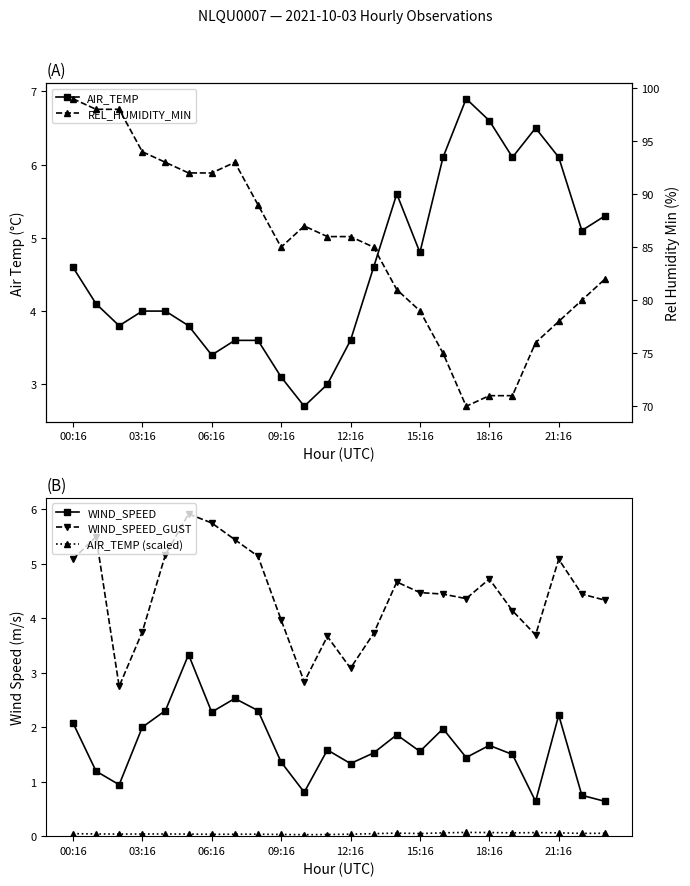

The value of AIR_TEMP (scaled) at 03:16 is 0.0. True or false?

True